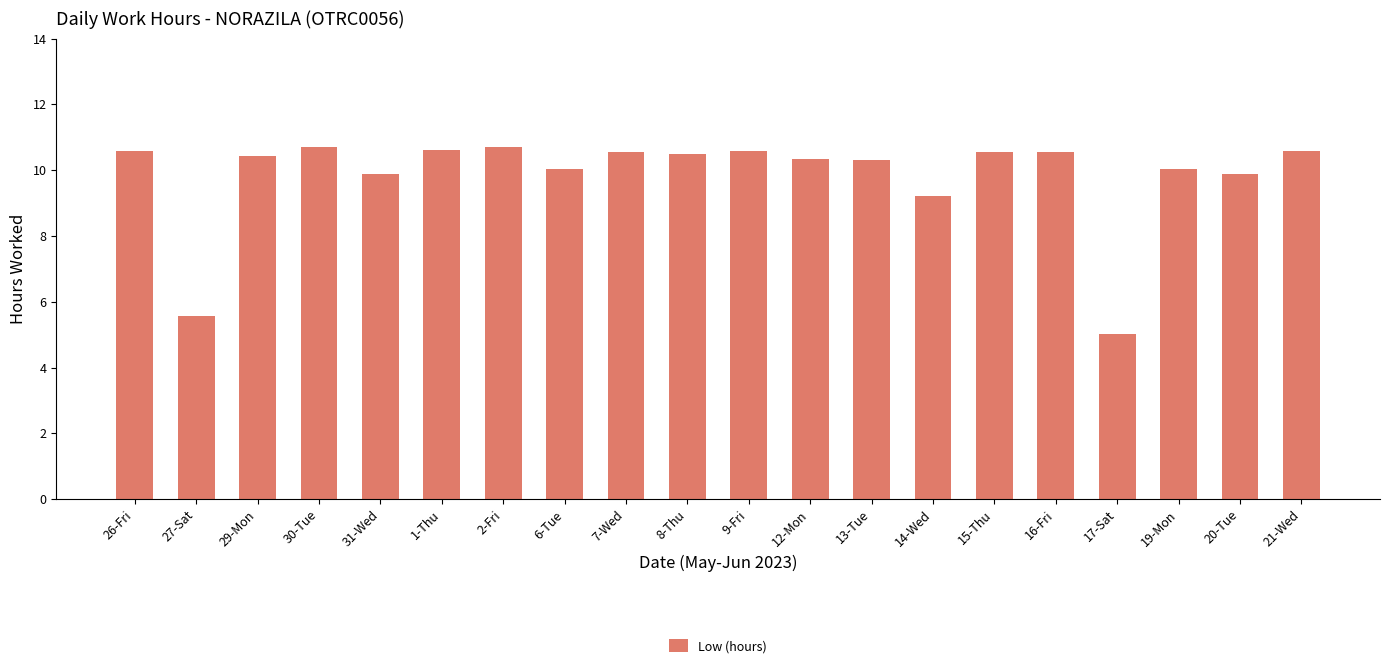

What is the maximum value shown in the chart?

10.7